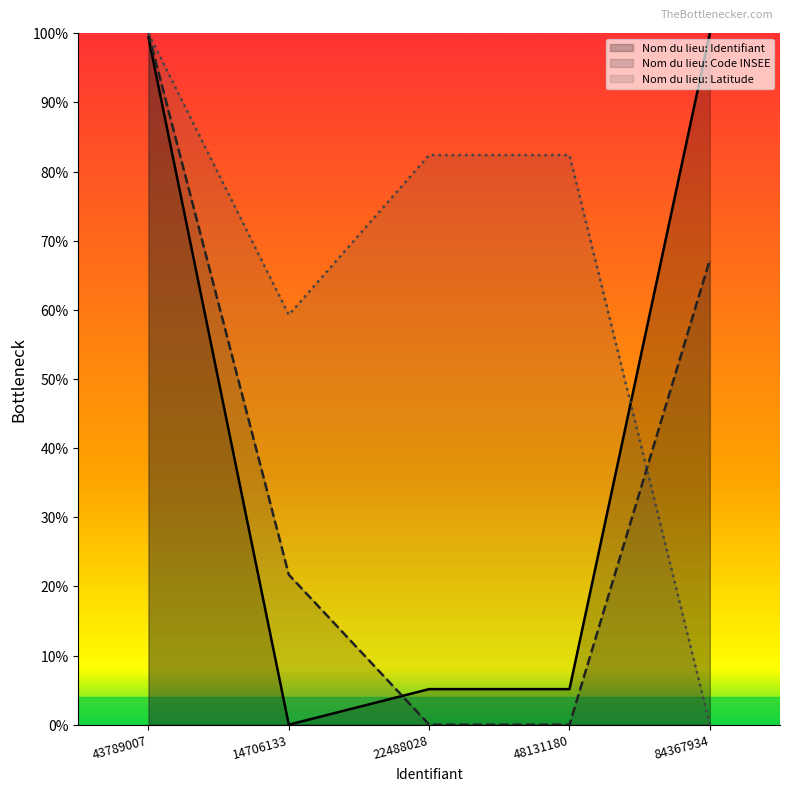

True or false: Nom du lieu: Latitude has more than 2 interior local peaks.

False